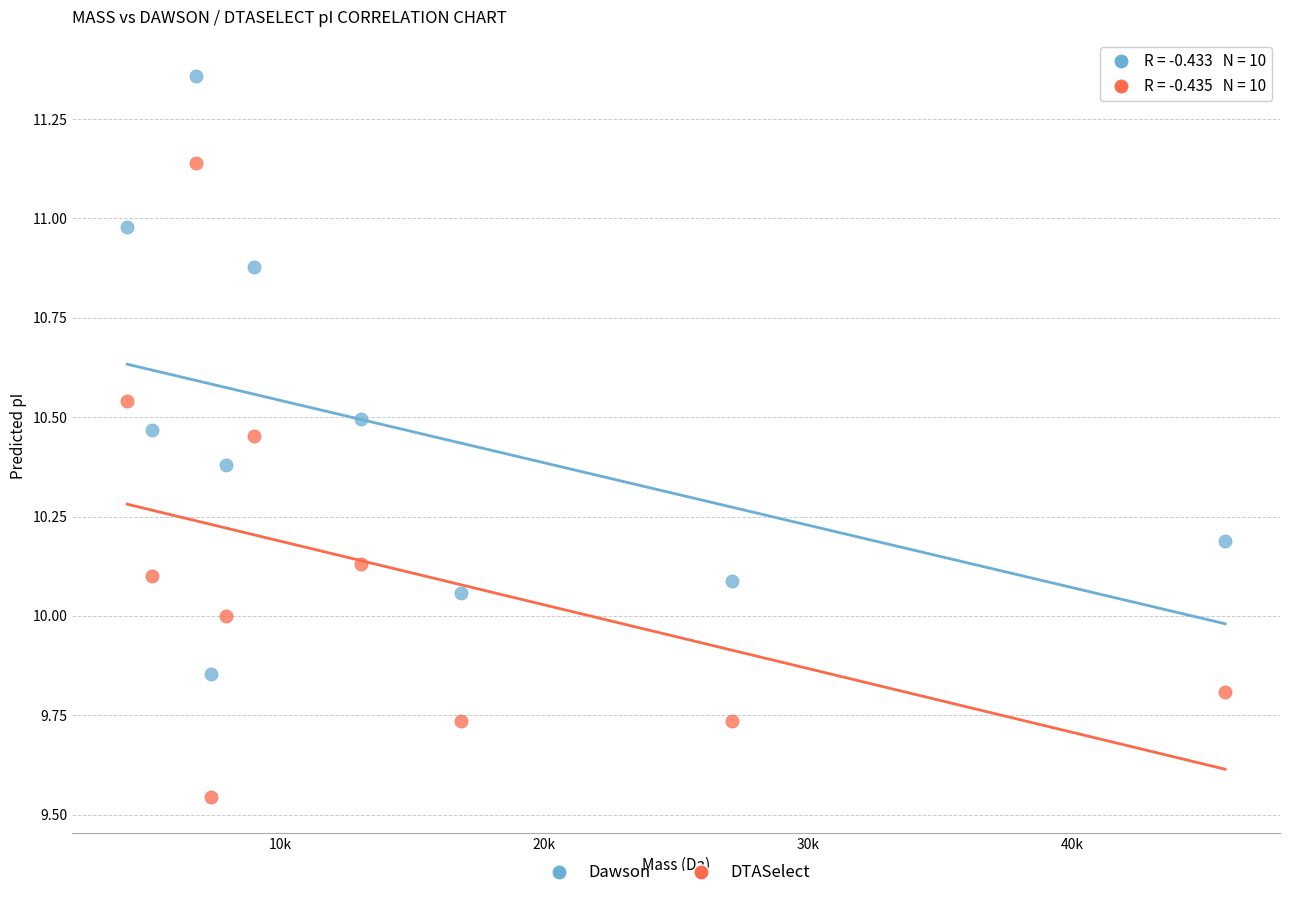

What is the X range (max minus min) for the scatter plot?

41564.6